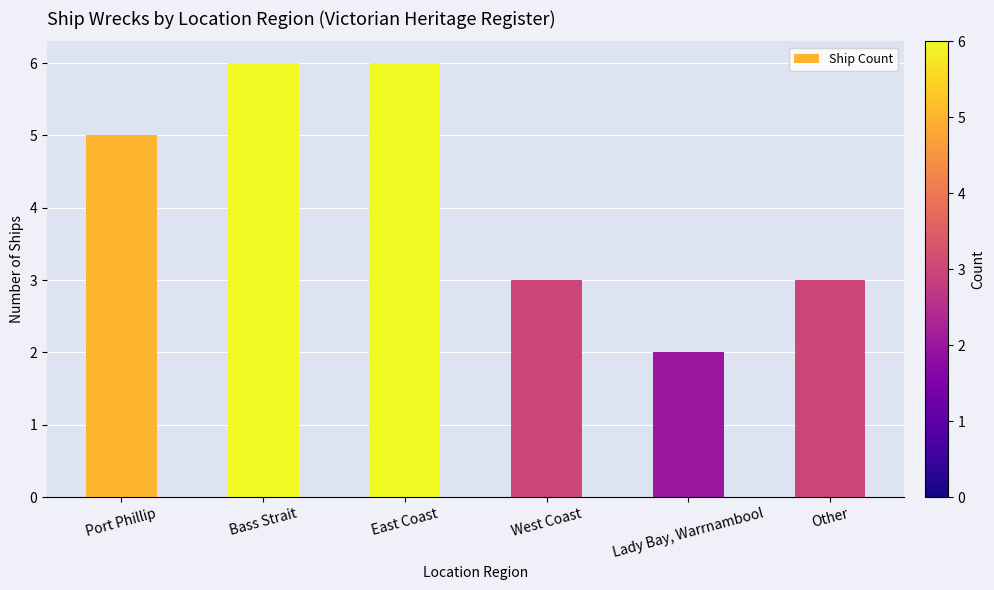

Does the chart contain any negative values?

No